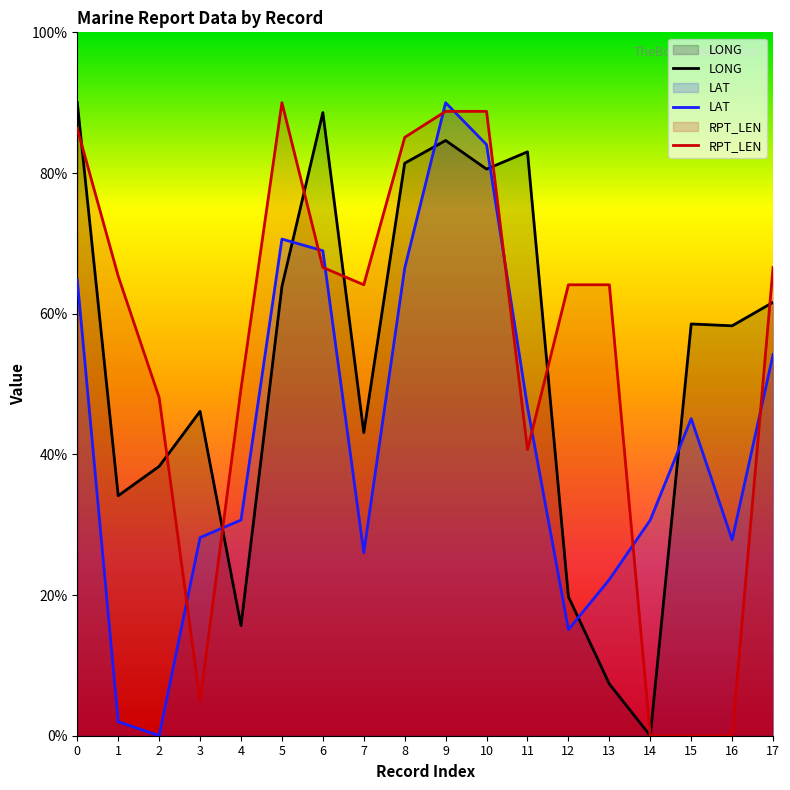

True or false: LAT and LONG cross at least once.

True